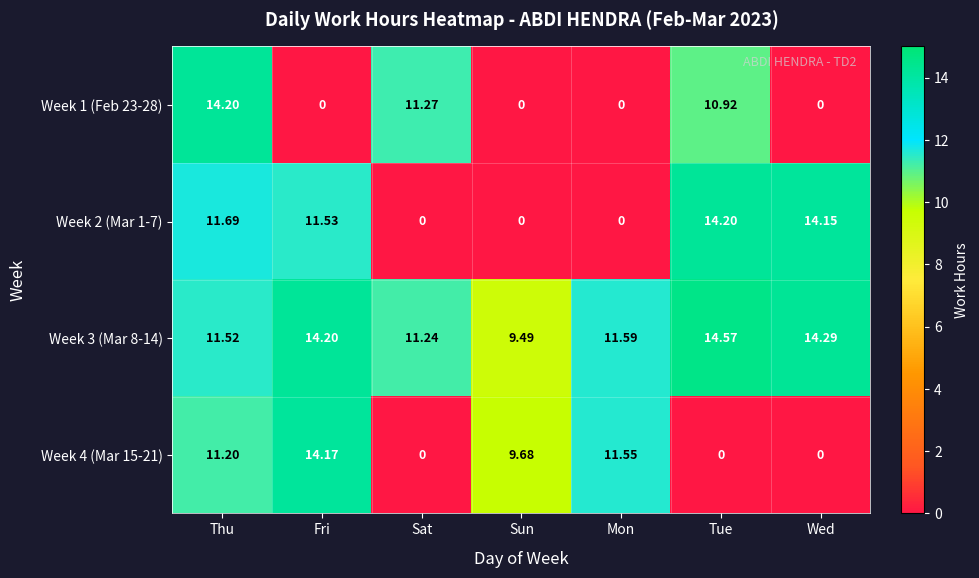

Which category has the highest value in the Week 1 (Feb 23-28) series?

Thu